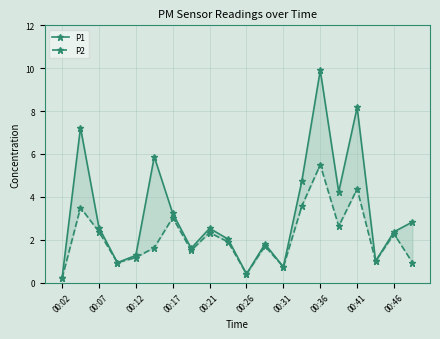

The P2 series shows 0.6 at 00:17. True or false?

False